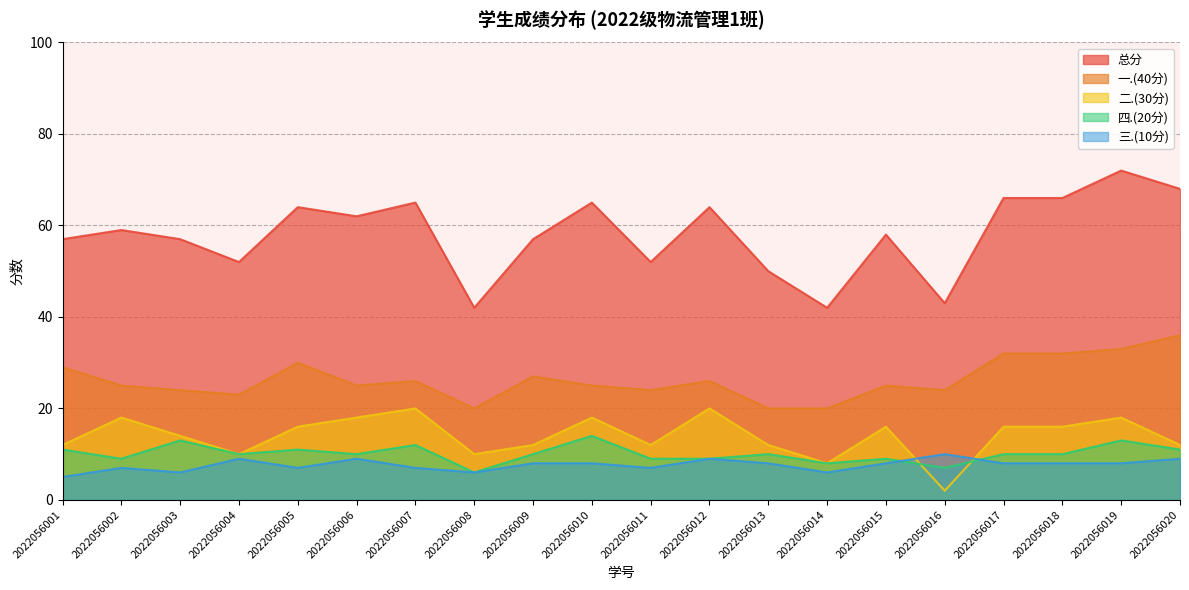

True or false: 二.(30分) has more than 1 points higher than both neighbors.

True